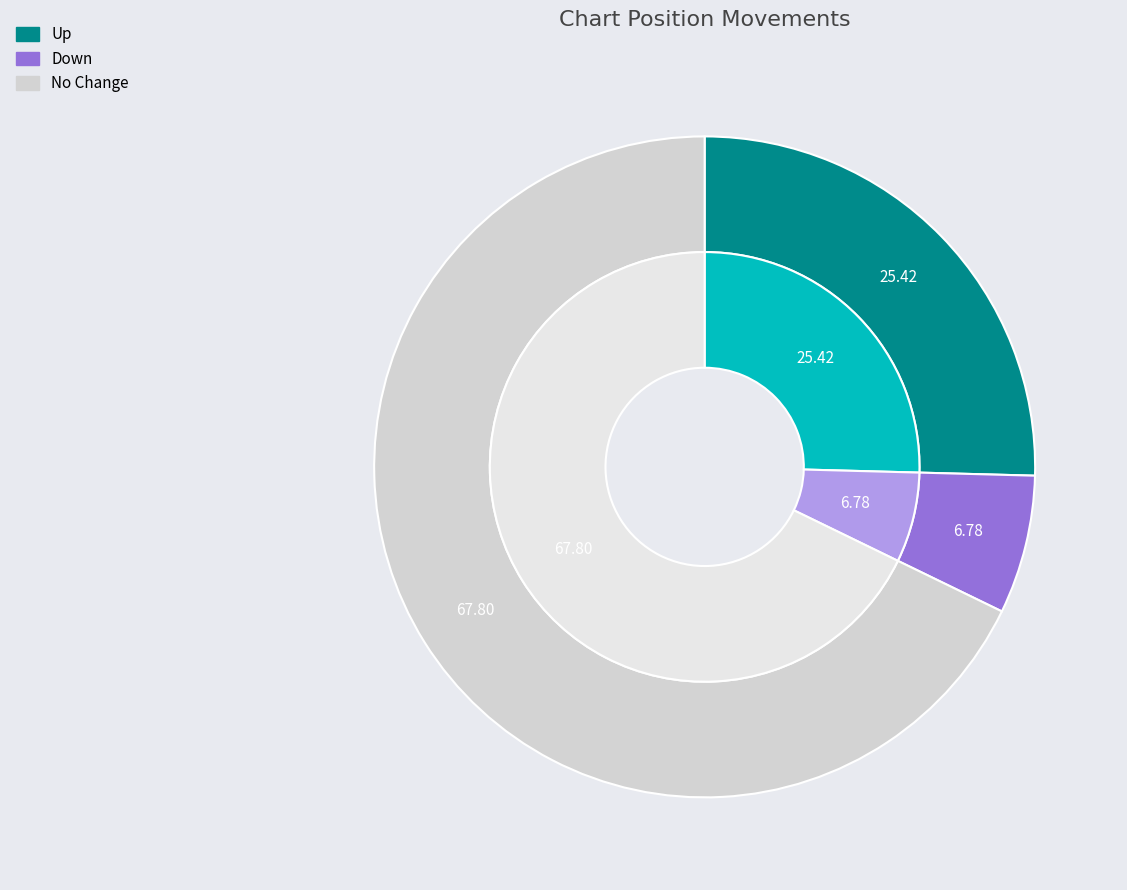

What is the majority slice?

-